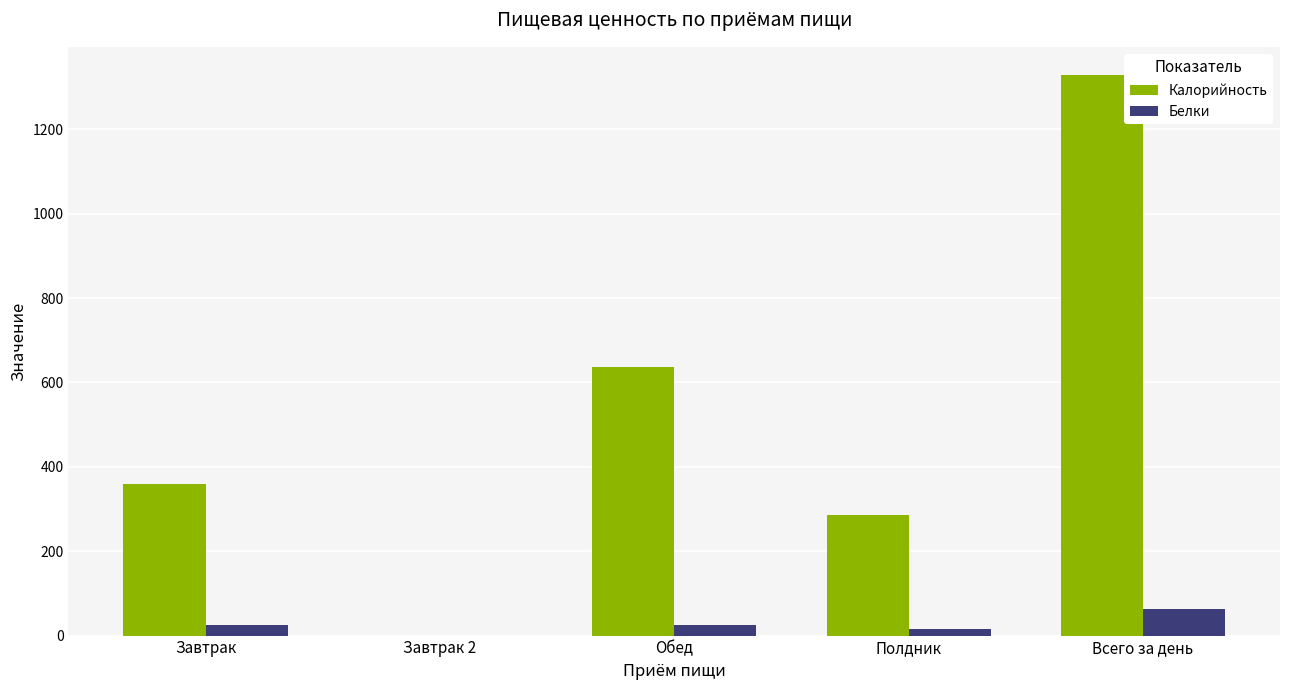

Are the bars grouped side by side (vs. stacked)?

Yes